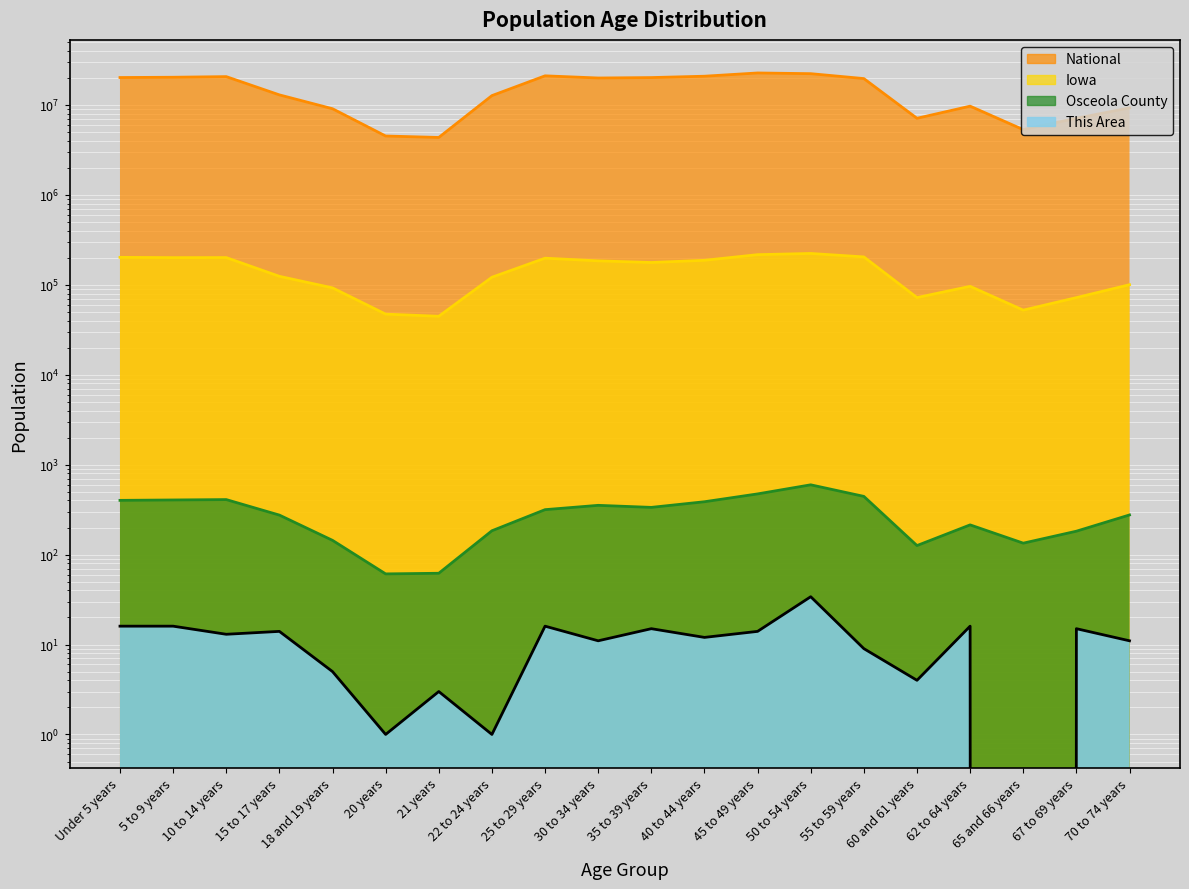

What are all the series names shown in the legend?

This Area, Osceola County, Iowa, National